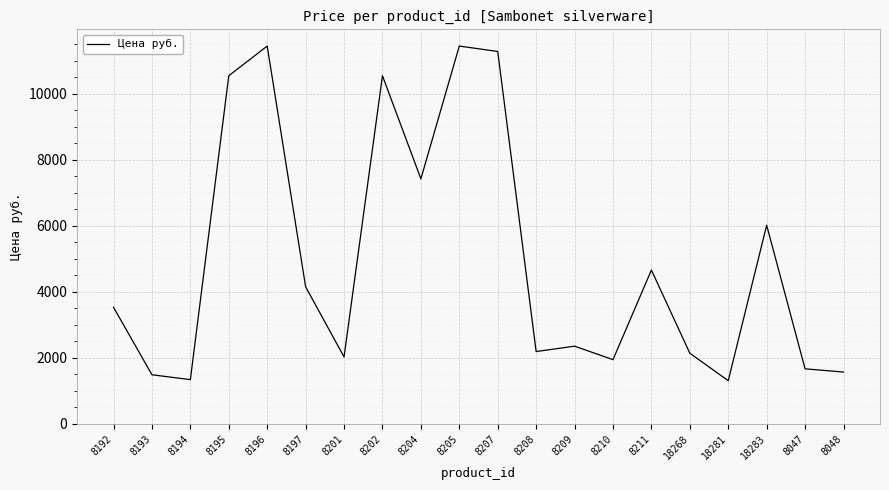

True or false: the data shows 2139.5 at 8194.

False